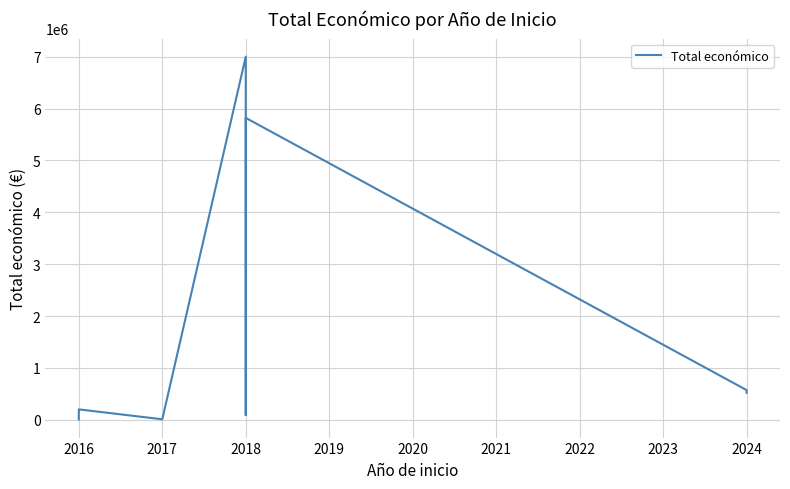

How many series are shown in this chart?

1